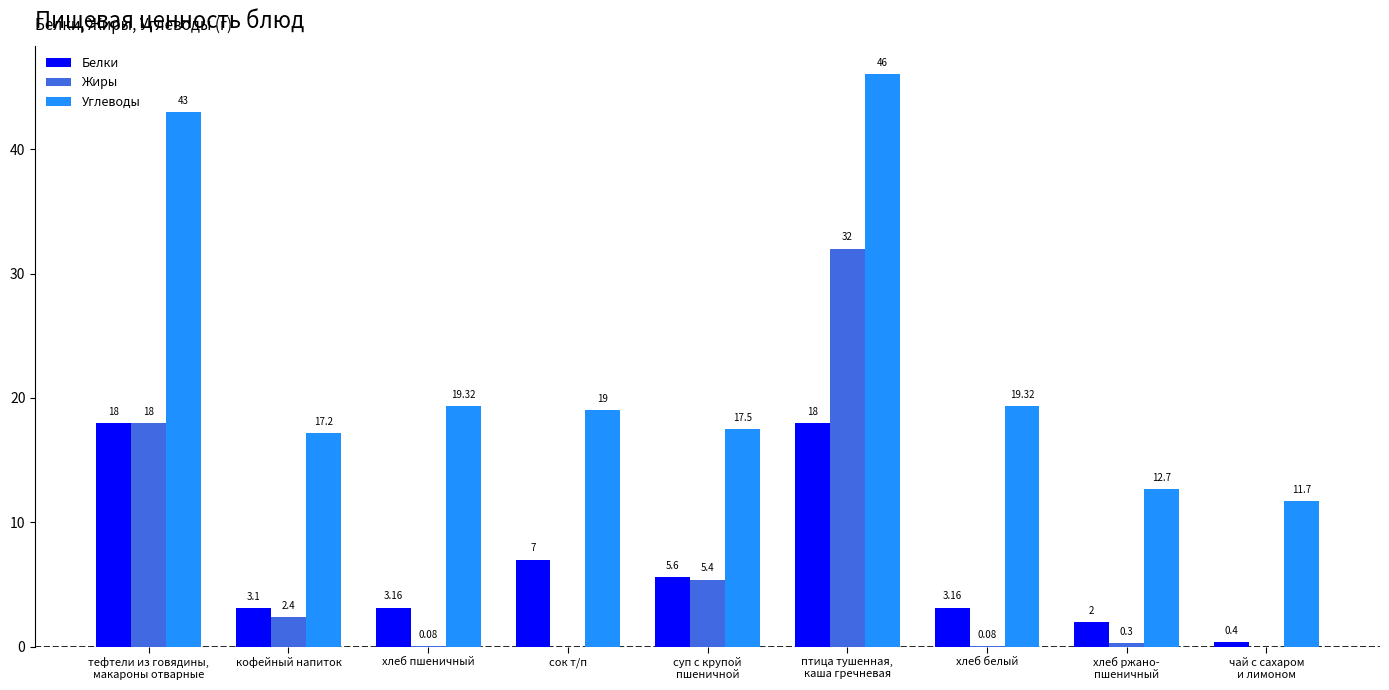

At which label is Белки closest to 9?

сок т/п